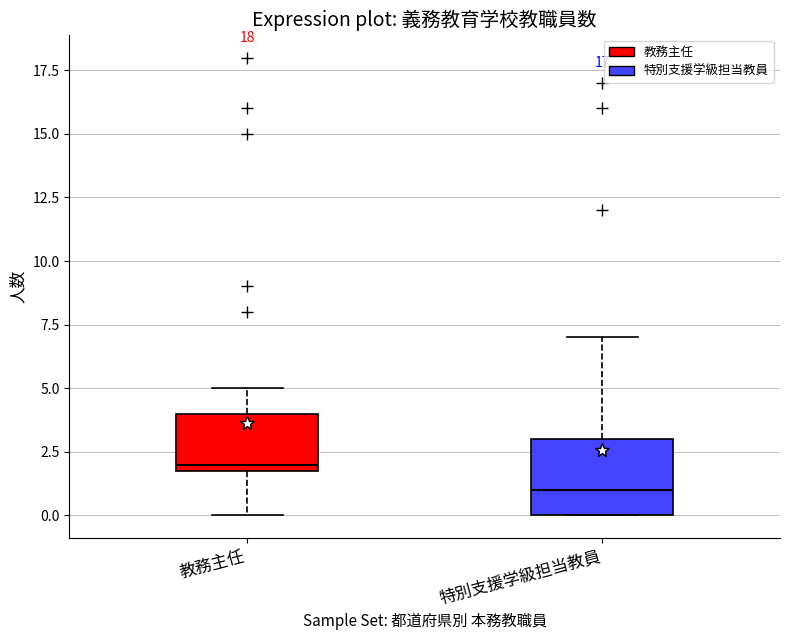

Where does the upper whisker of the box for 特別支援学級担当教員 end on the y-axis? The values are not printed on the chart, so give them approximately, as read against the axis.

7